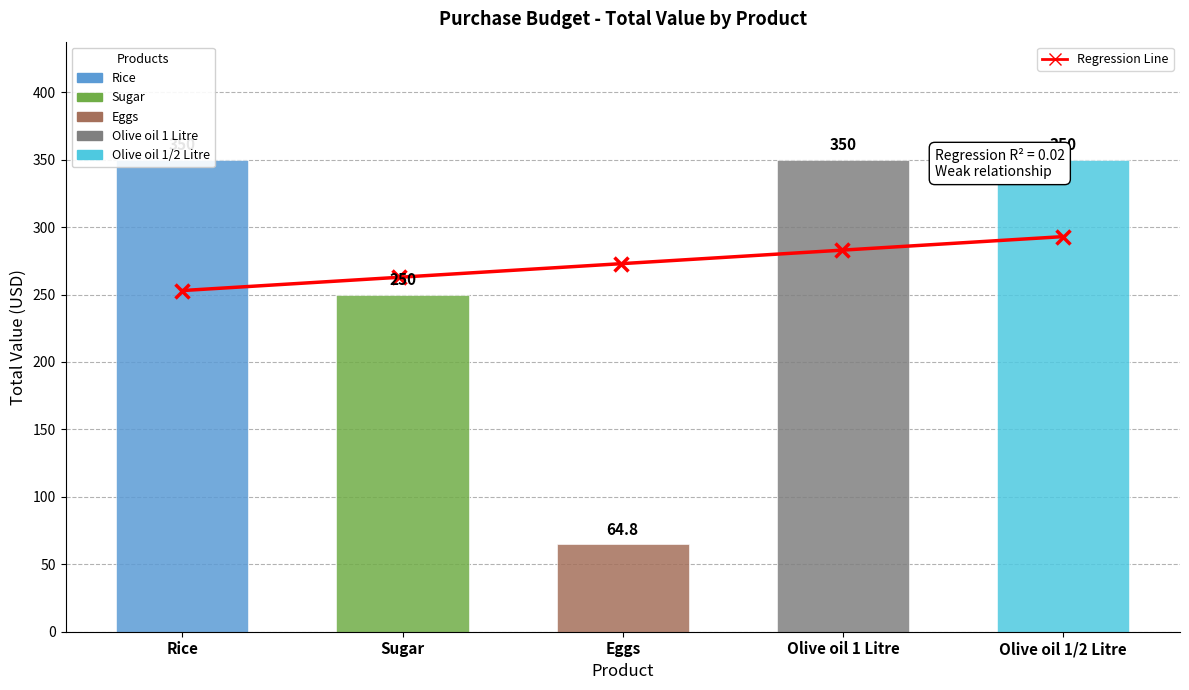

What is the sum of all values?

1364.8